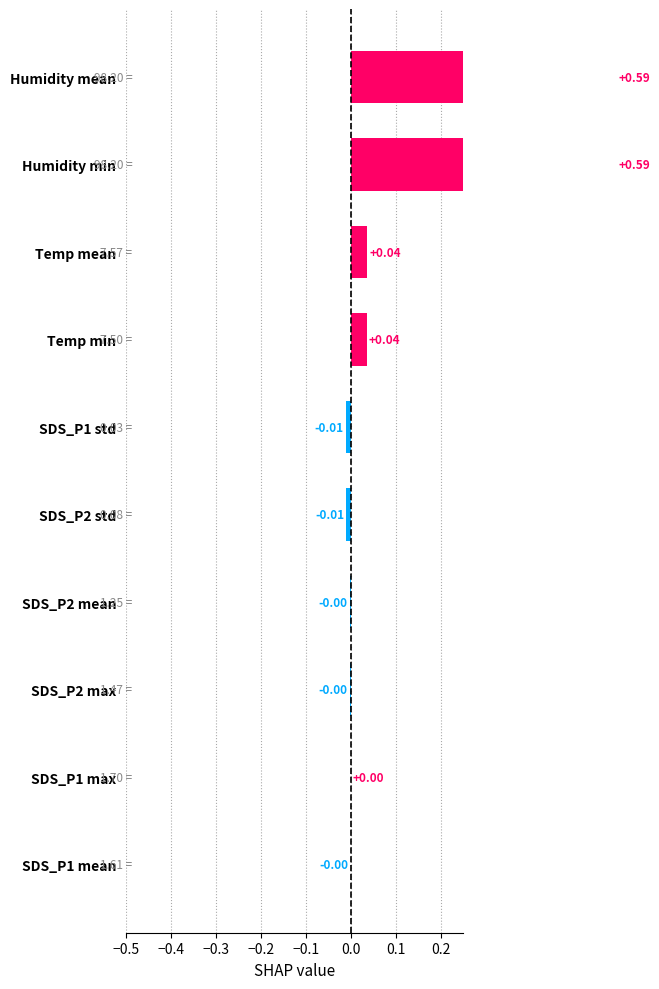

What is the maximum value shown in the chart?

0.6